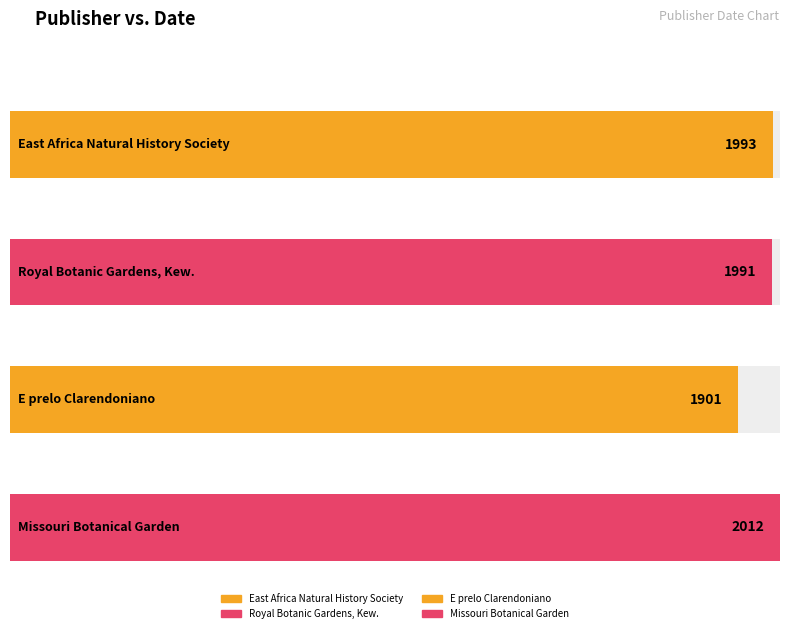

What is the maximum value shown in the chart?

2012